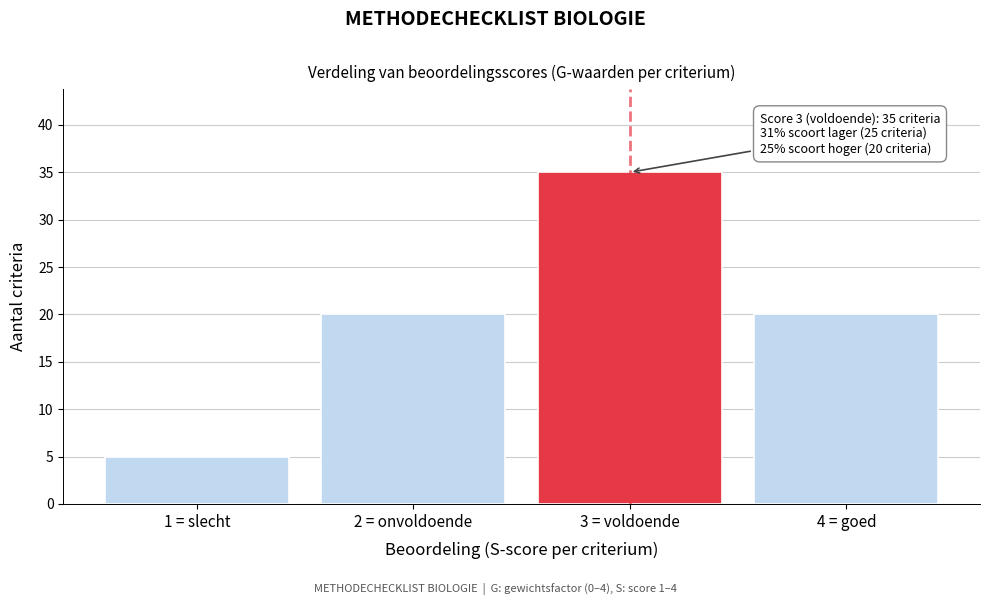

Reading right to left, list all the values displayed in this chart.

20	35	20	5